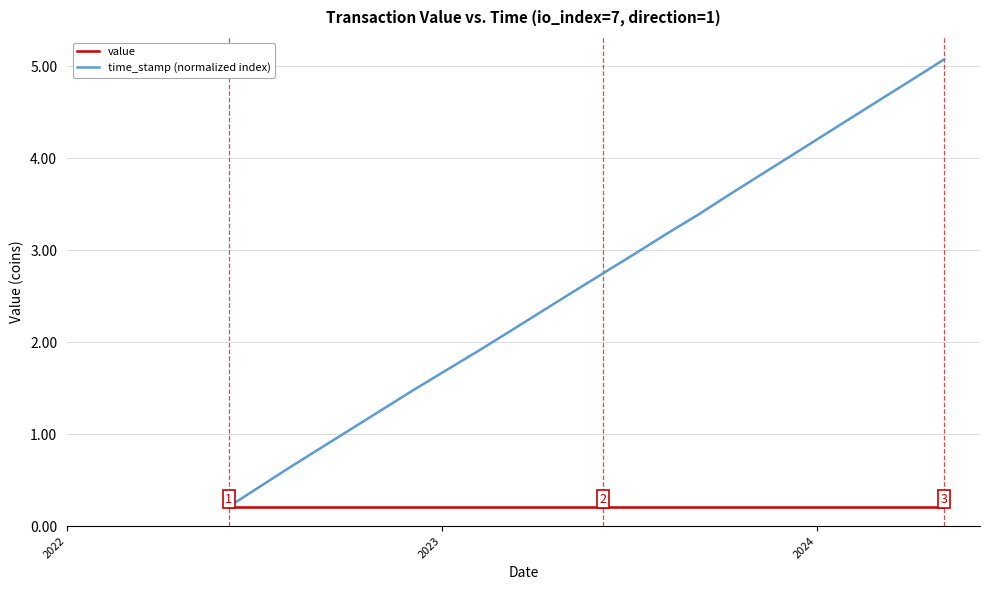

Rank the series by their maximum value, from highest to lowest.

time_stamp (normalized index), value